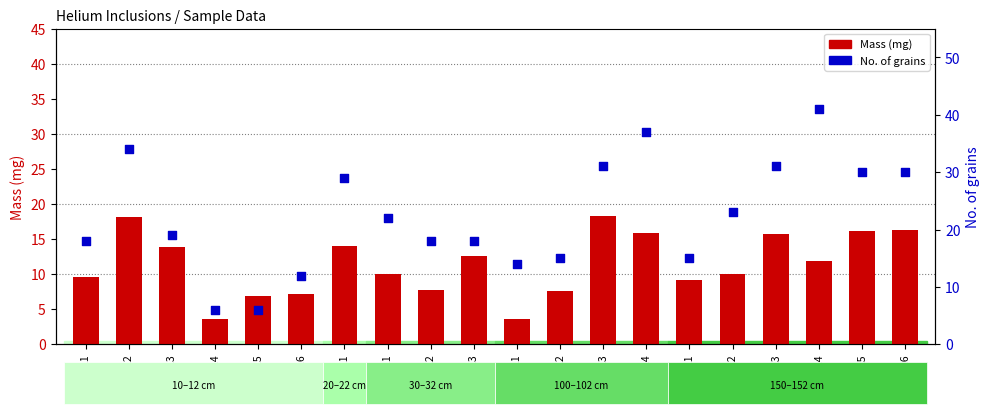

What are all the series names shown in the legend?

Mass (mg), No. of grains